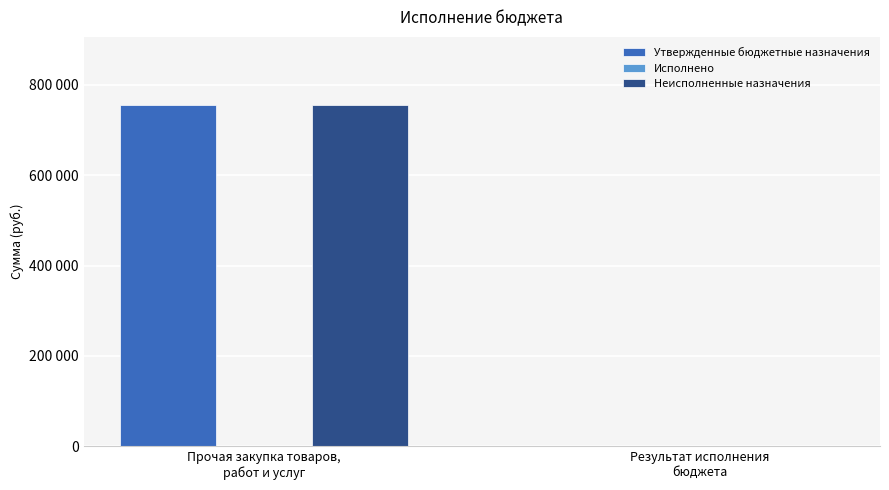

Which series has the largest total across all categories?

Утвержденные бюджетные назначения